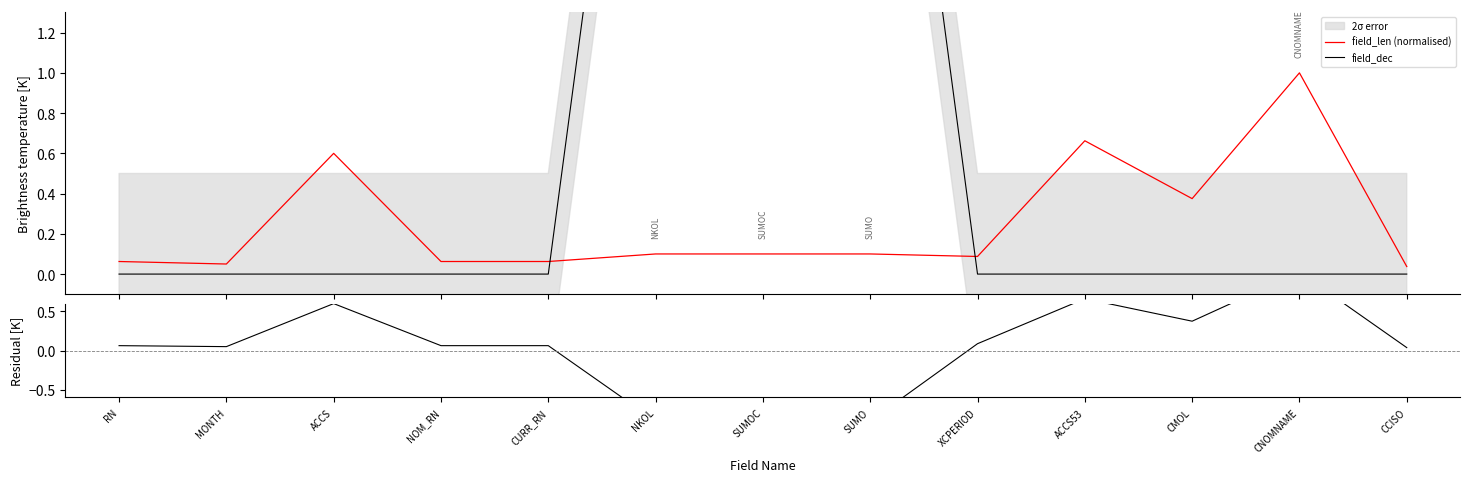

What is the label of the 10th point from the right?

NOM_RN